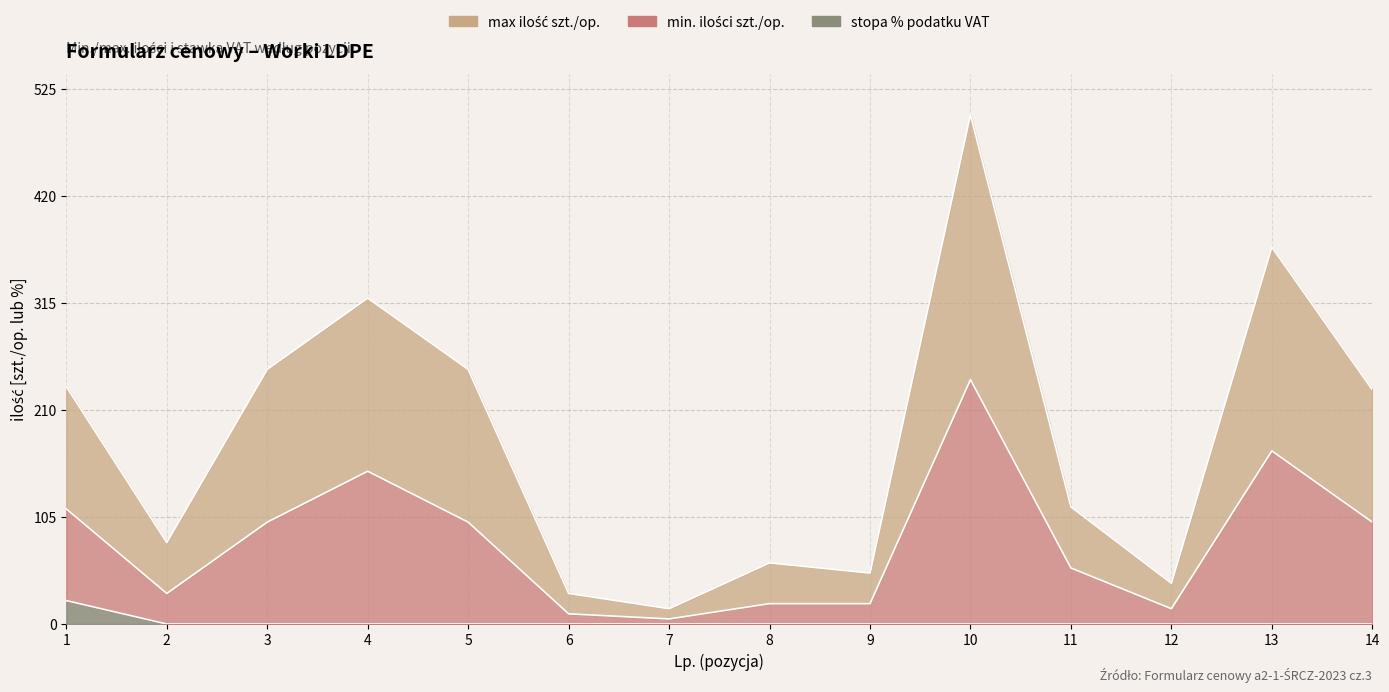

What is the difference between the max ilość szt./op. values at 6 and 7?

15